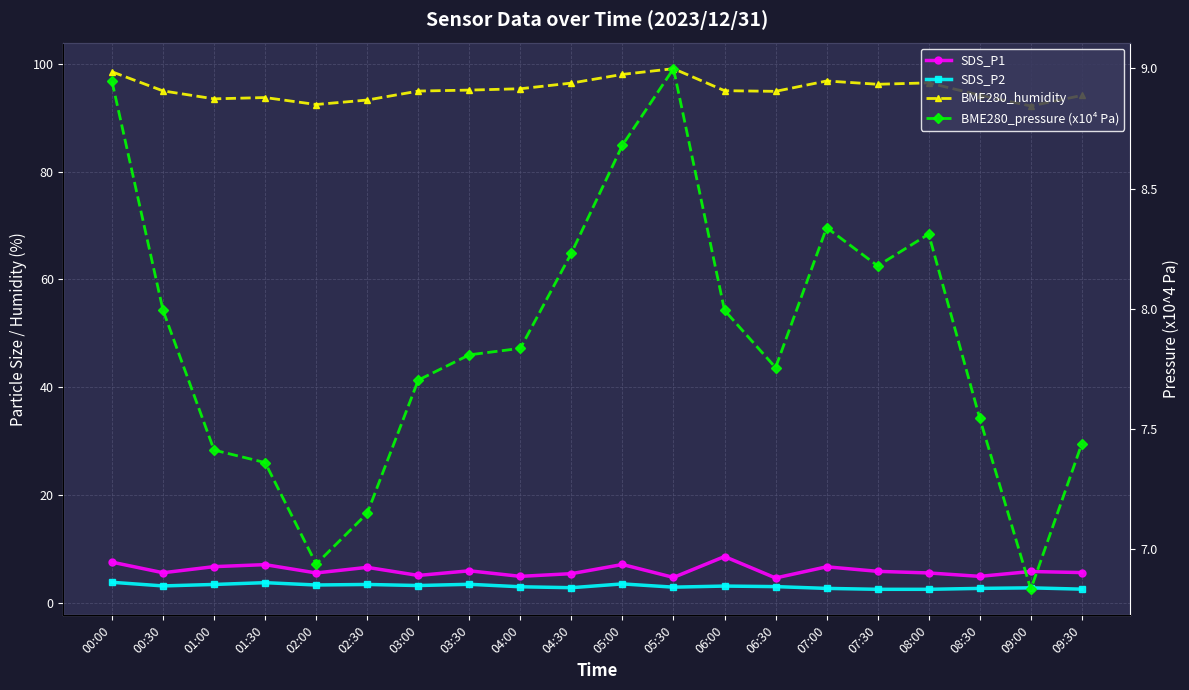

The SDS_P1 series shows 10.3 at 01:00. True or false?

False